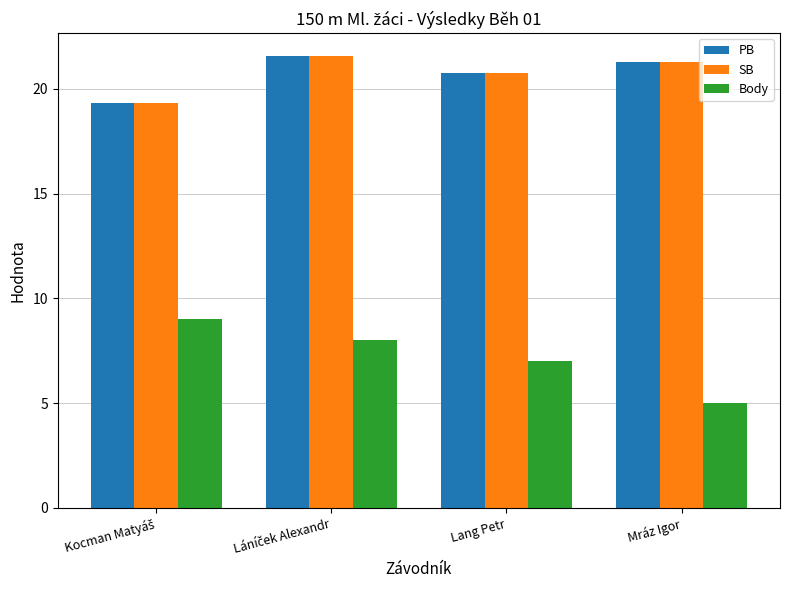

The SB series shows 35.2 at Mráz Igor. True or false?

False